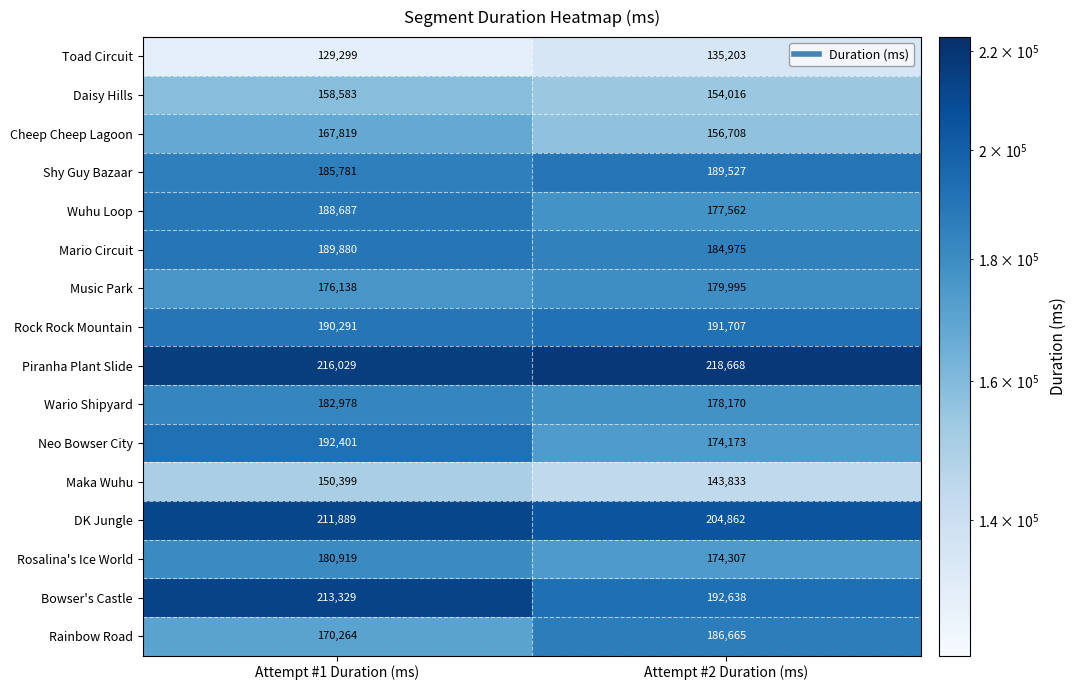

What is the difference between the Rainbow Road values at Attempt #2 Duration (ms) and Attempt #1 Duration (ms)?

16401